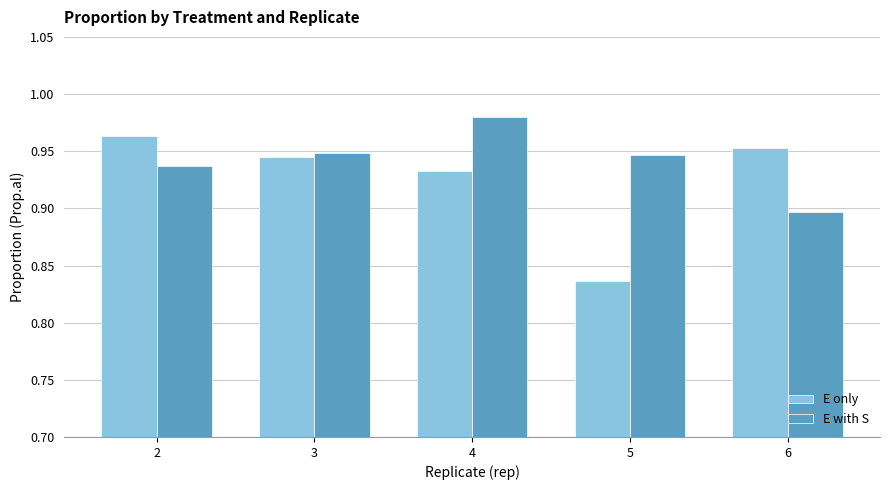

What is the sum of the E only values at 3 and 6?

1.9